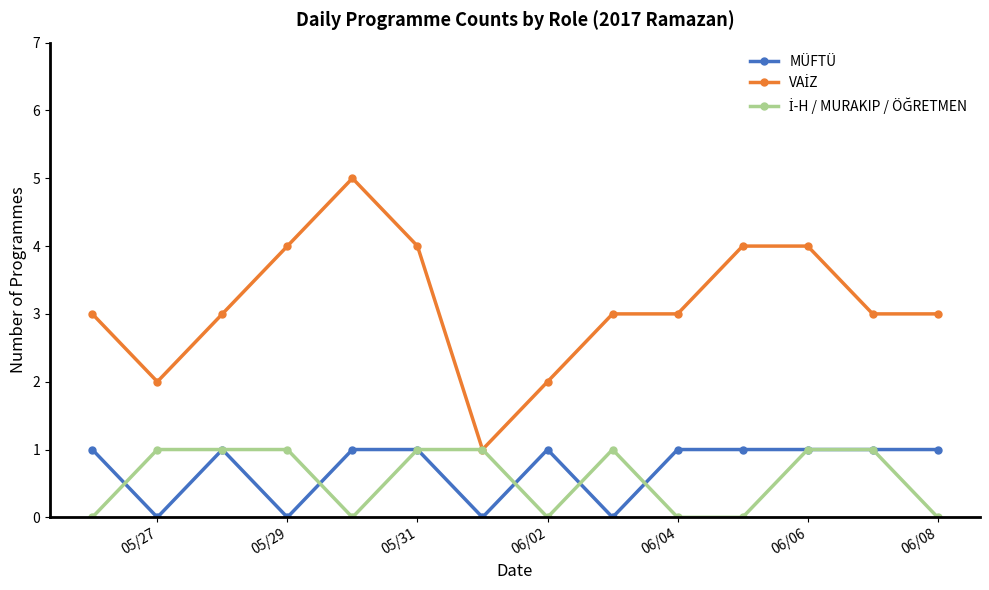

What is the value of the MÜFTÜ point at the 12th from the left?

1